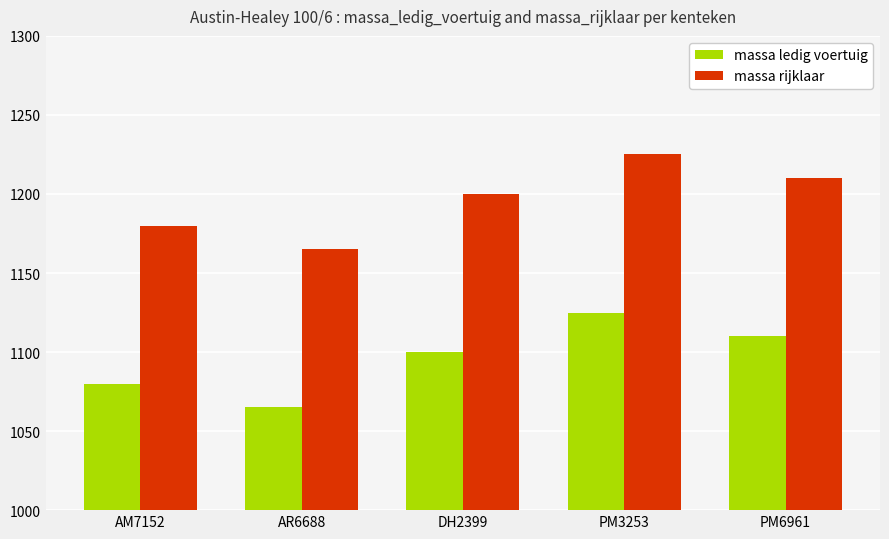

What is the total value across all series at AR6688?

2230